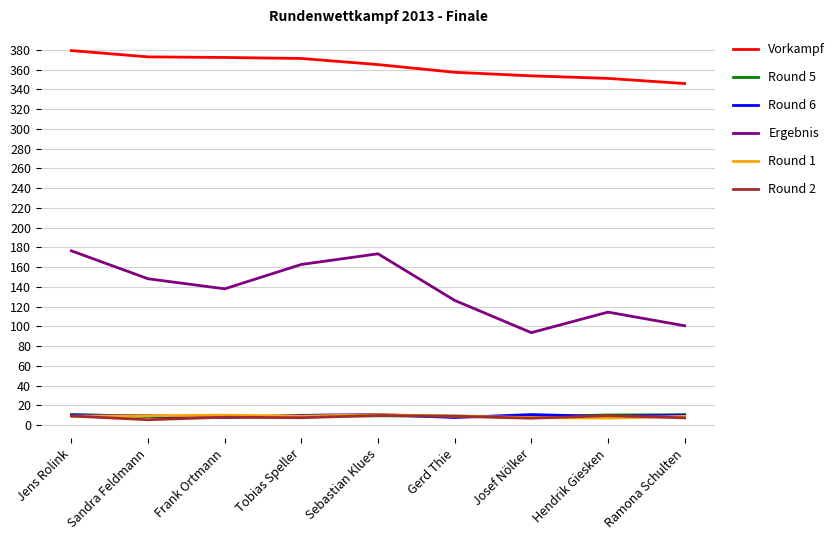

What is the average value of the Round 5 series?

9.3